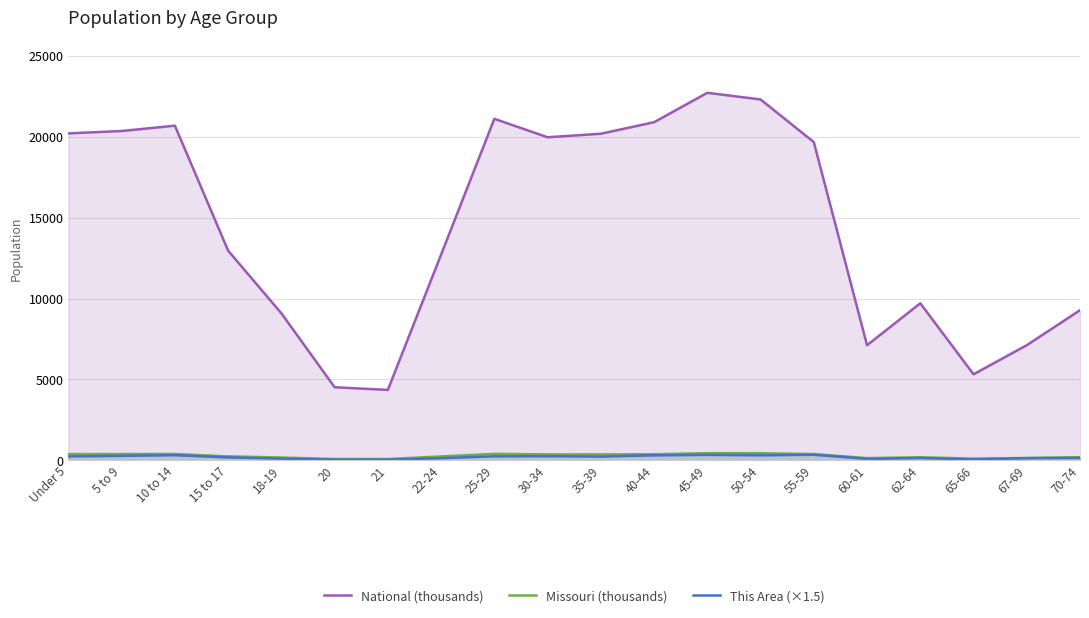

What is the sum of the National (thousands) values at 18-19 and 21?

13440.4